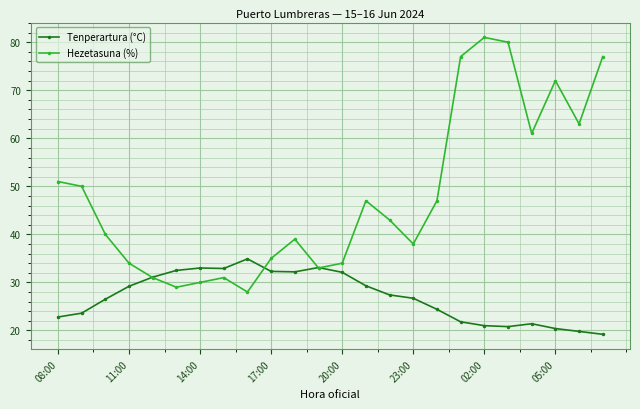

True or false: Tenperartura (°C) has more than 1 interior local peaks.

True